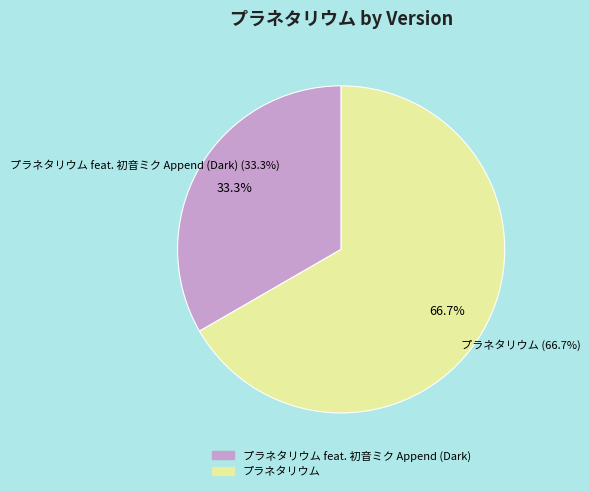

Which has a higher value, プラネタリウム feat. 初音ミク Append (Dark) or プラネタリウム?

プラネタリウム